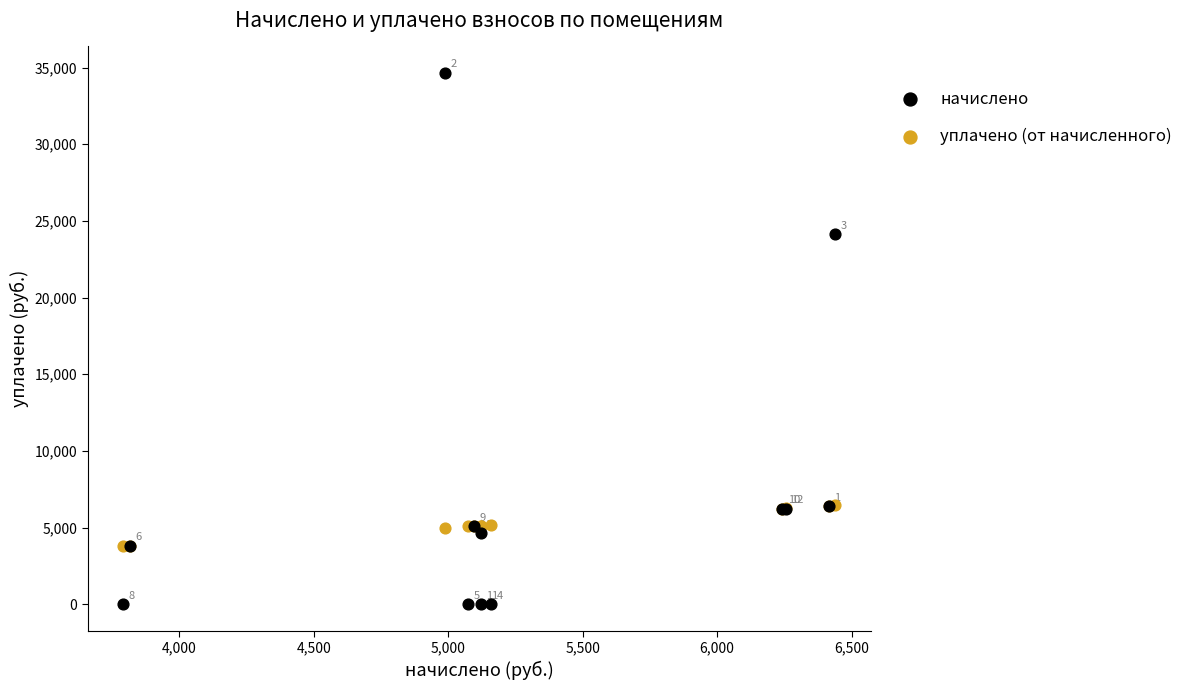

Which series reaches the minimum Y coordinate?

начислено